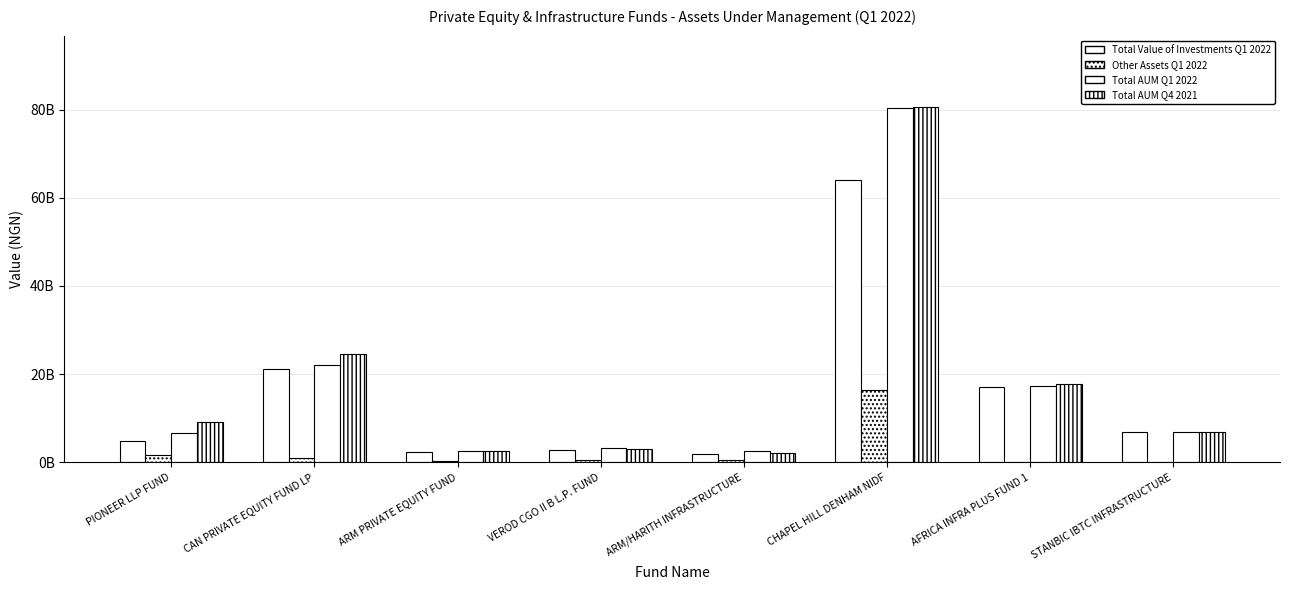

Are the bars horizontal?

No